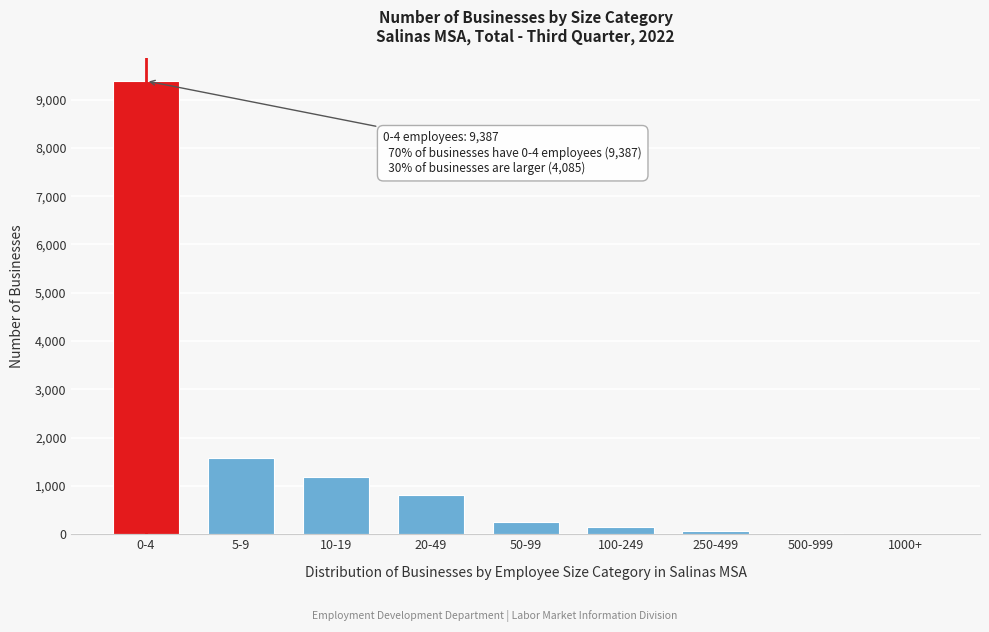

Between 10-19 and 0-4, which is larger?

0-4